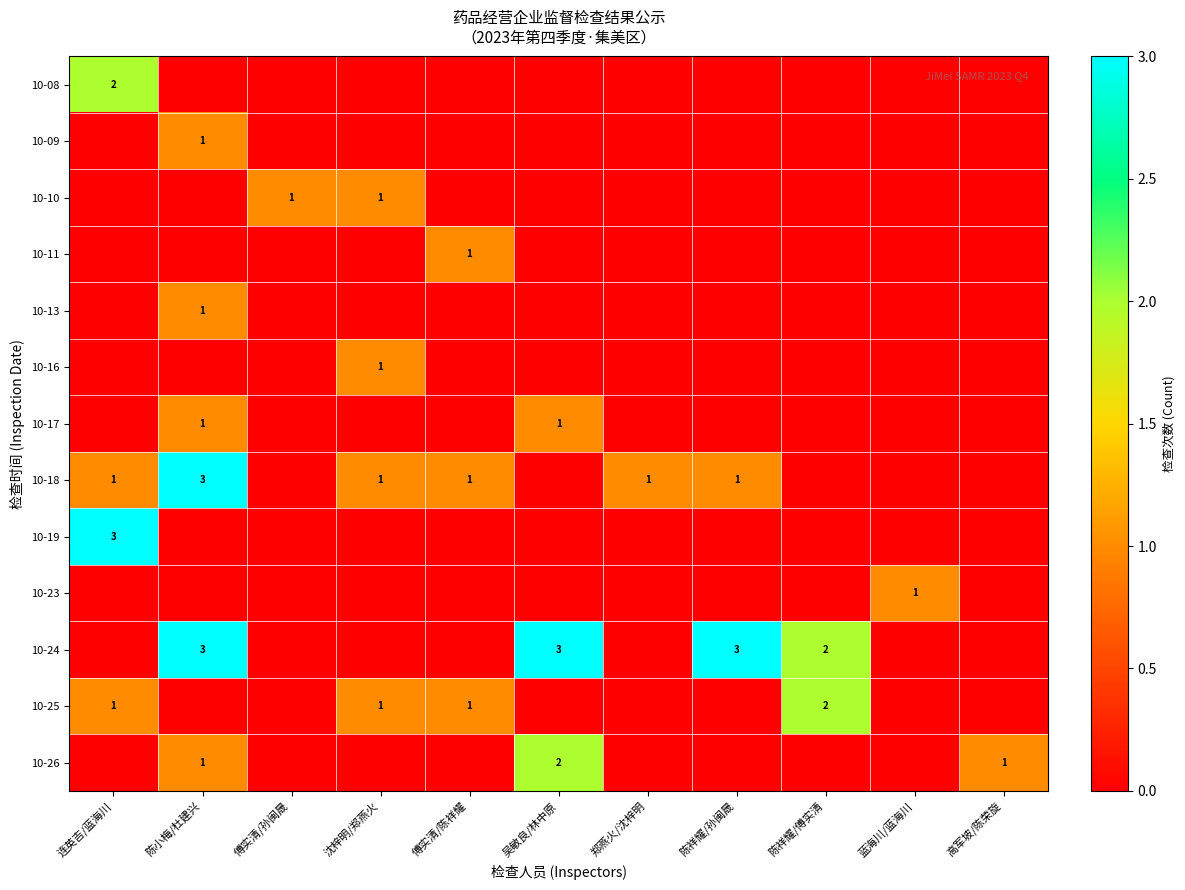

The 10-25 series shows 2 at 陈祥耀/傅实清. True or false?

True